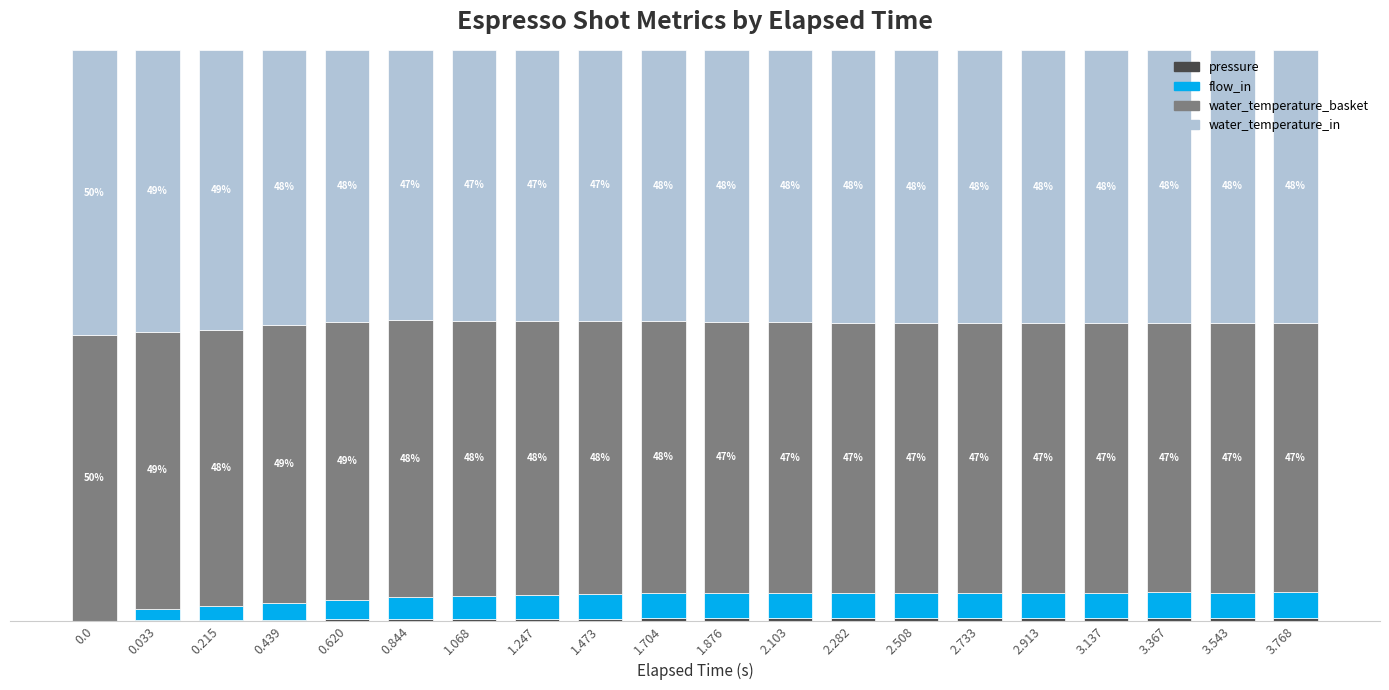

What is the approximate value of pressure at 2.282?

0.5